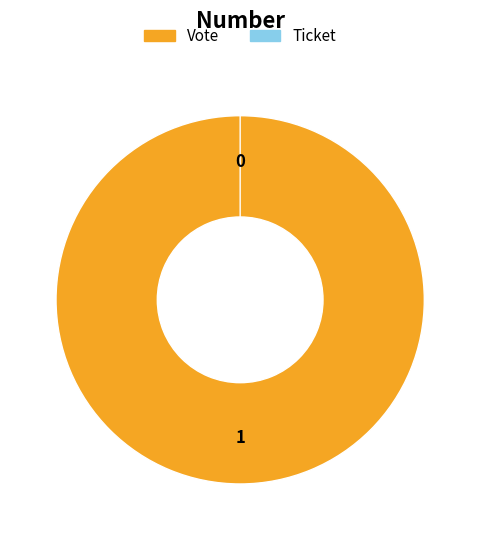

Does any single category account for the majority?

Yes